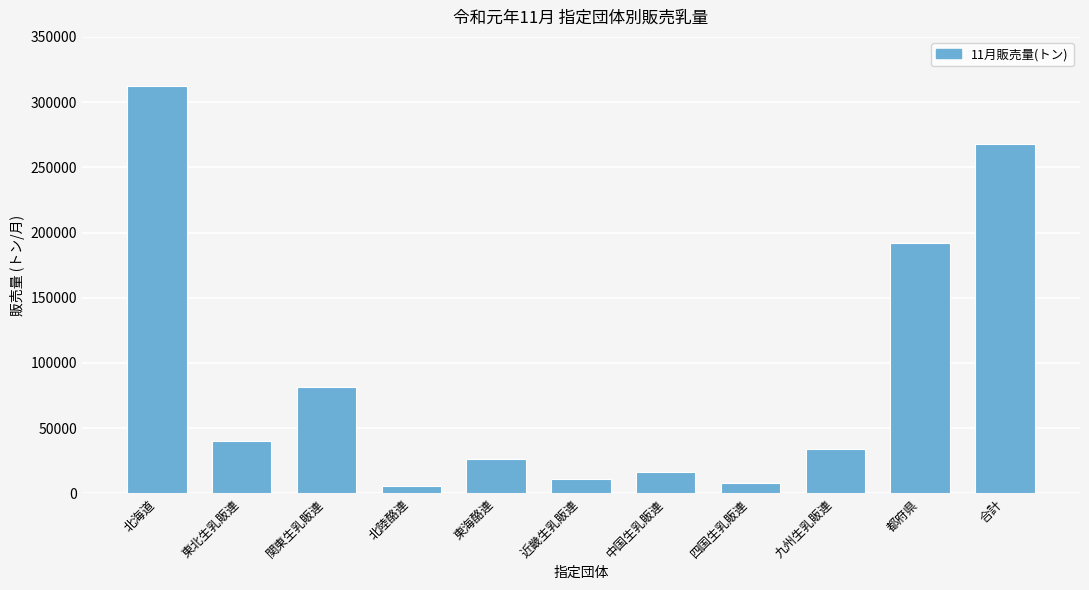

Reading left to right, what are all the values shown in this chart?

312475.7	40333.9	81914.2	5739.5	25990.7	10679.7	16535.5	7912.9	34108.3	191719.9	268096.0